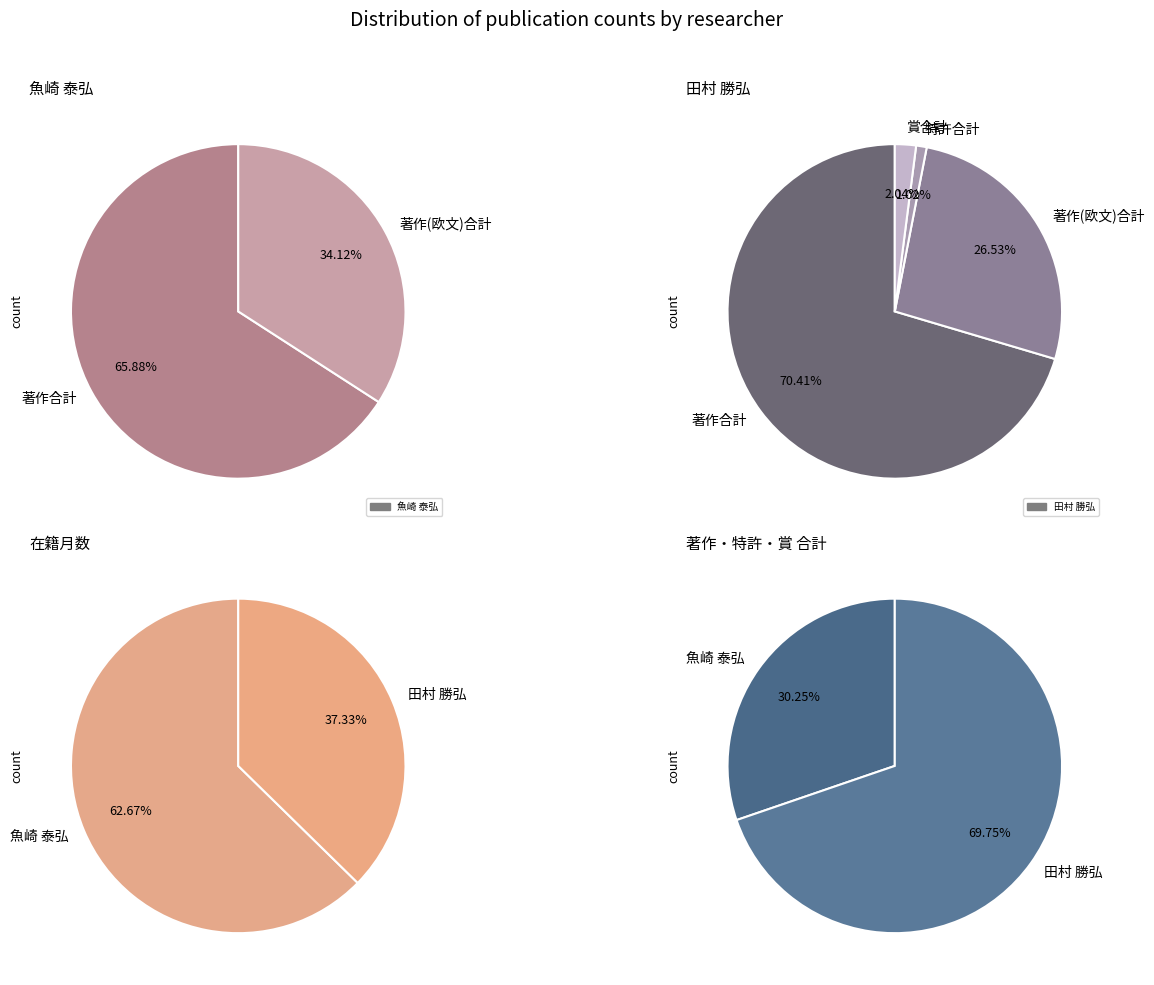

How many slices are in this pie chart?

2